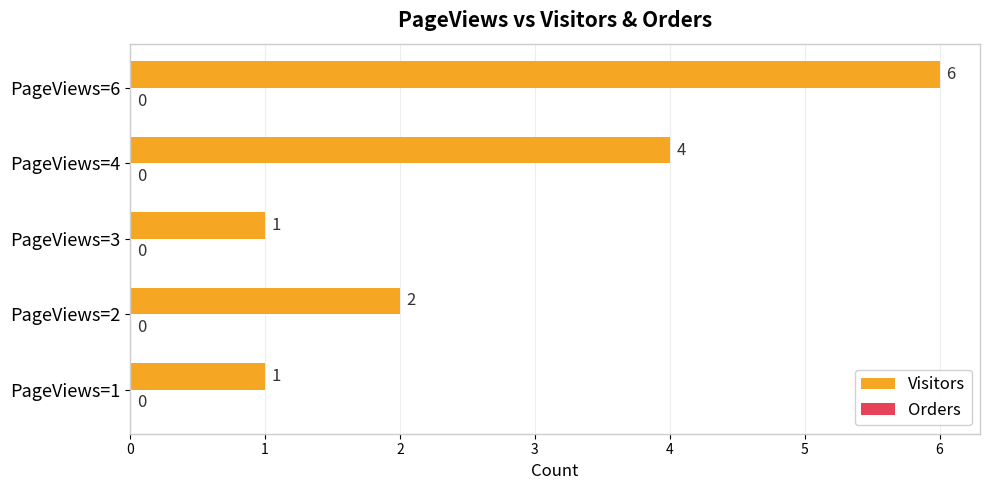

What is the change in value from PageViews=1 to PageViews=6?

+5